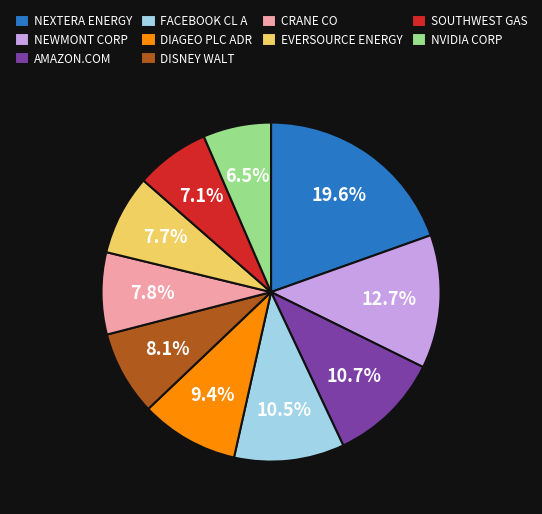

How many segments does this pie chart have?

10